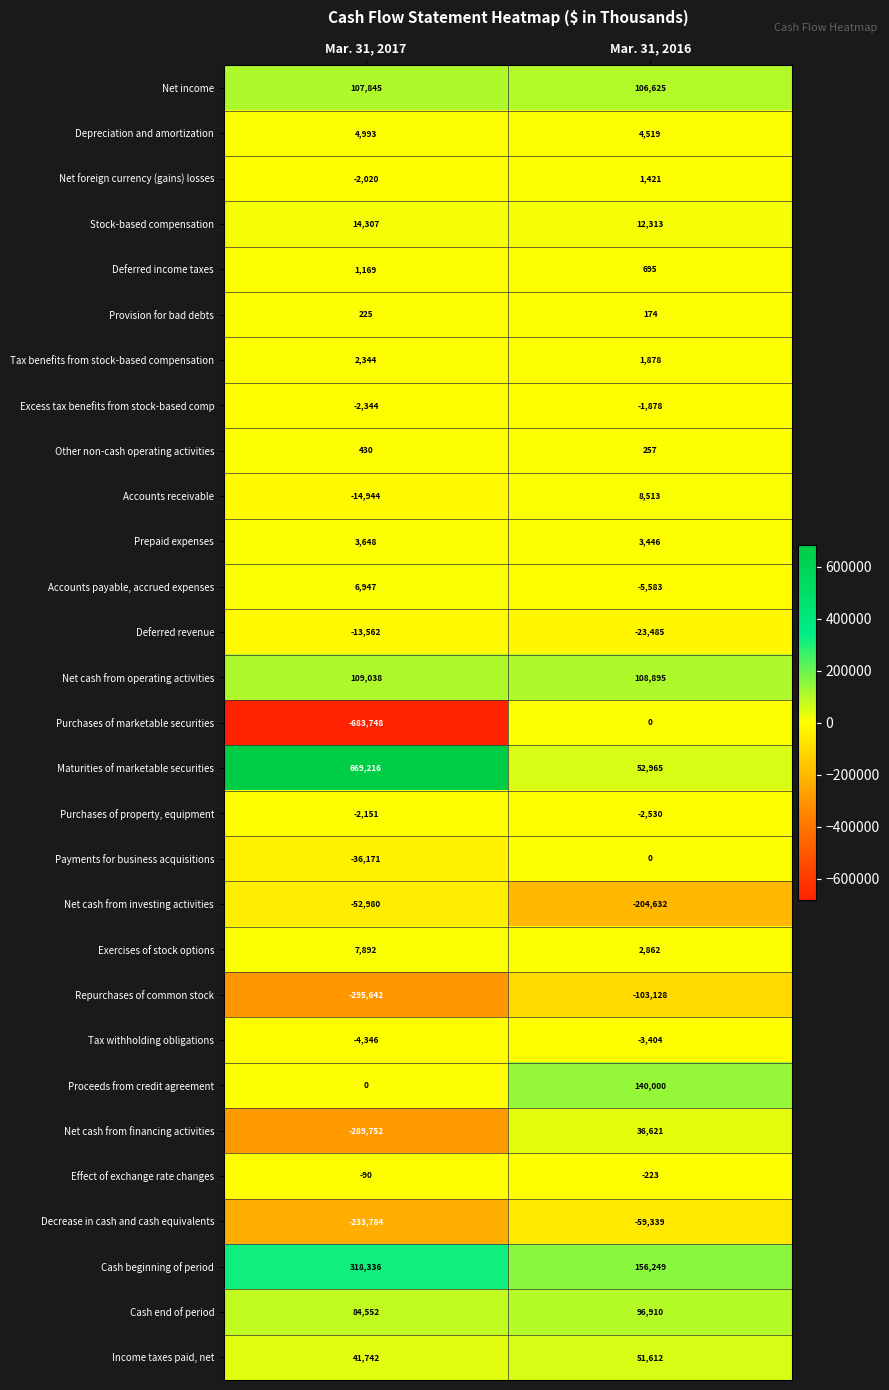

Rank the categories by Excess tax benefits from stock-based comp value from highest to lowest.

Mar. 31, 2016, Mar. 31, 2017